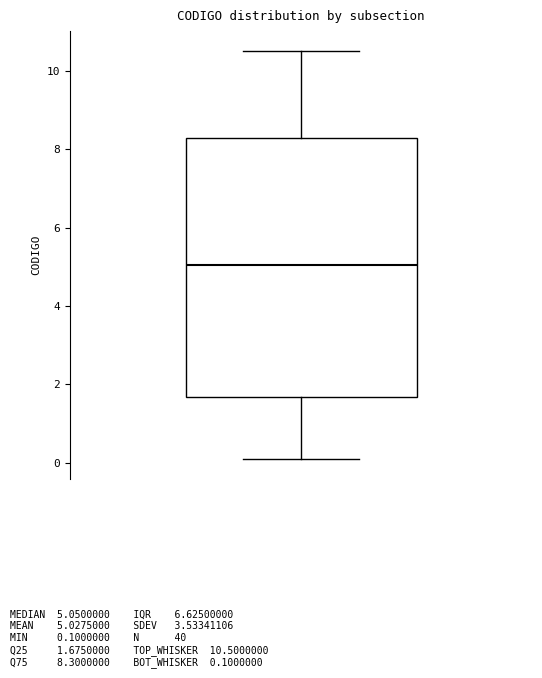

Read this box plot against the y-axis: the position of the median line, the range covered by the box, and the ends of both whiskers. The values are not printed on the chart, so give them approximately, as read against the axis.

median 5.0, box 1.6 to 8.4, whiskers 0.2 to 10.6